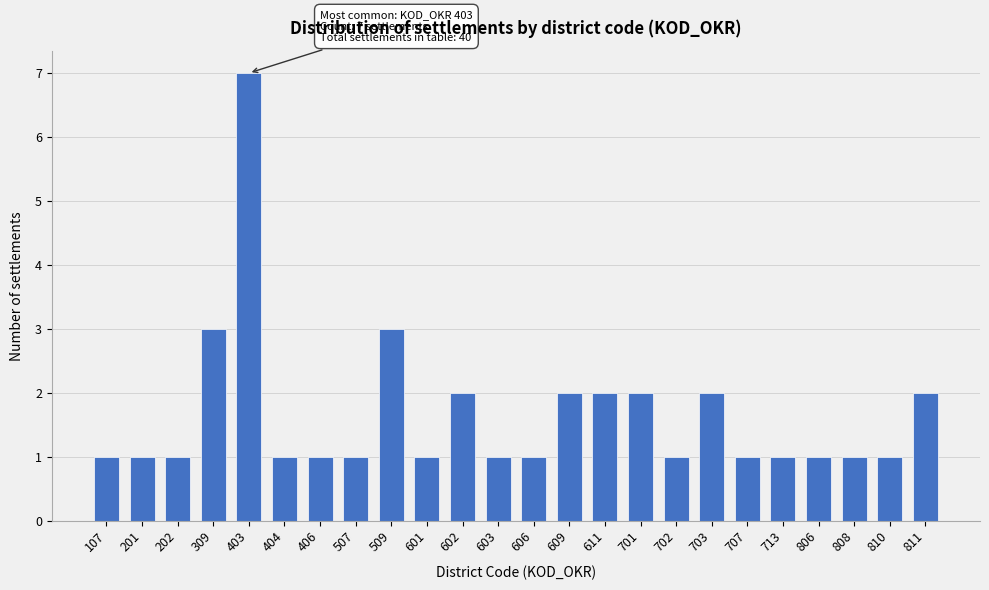

Reading left to right, what are all the values shown in this chart?

107=1	201=1	202=1	309=3	403=7	404=1	406=1	507=1	509=3	601=1	602=2	603=1	606=1	609=2	611=2	701=2	702=1	703=2	707=1	713=1	806=1	808=1	810=1	811=2